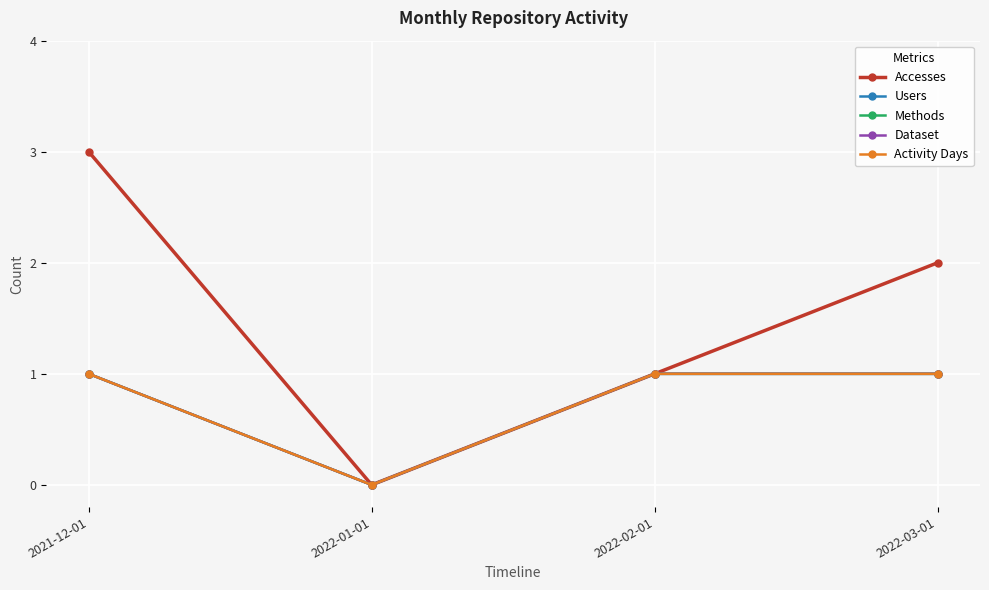

At how many categories does at least one series exceed 1?

2